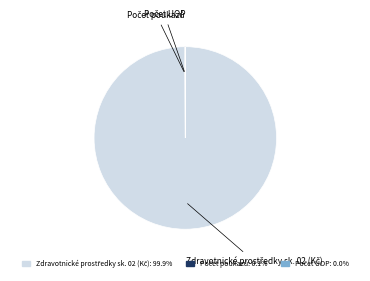

Is there a majority slice in this chart?

Yes